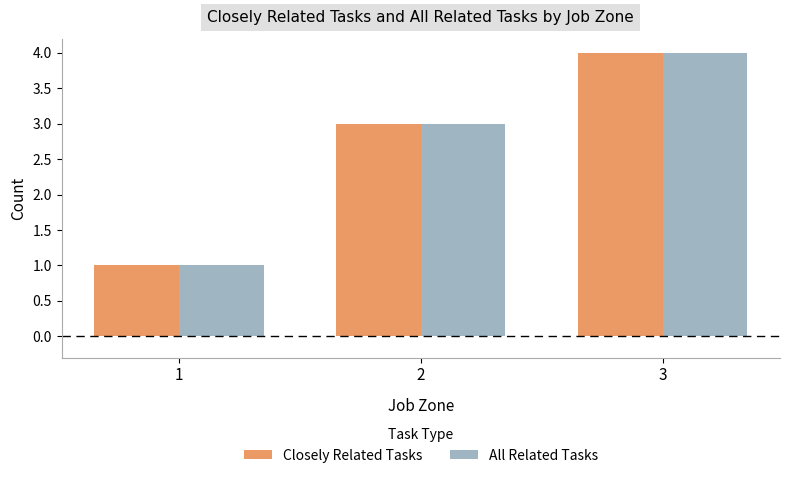

What is the highest value of the All Related Tasks series?

4